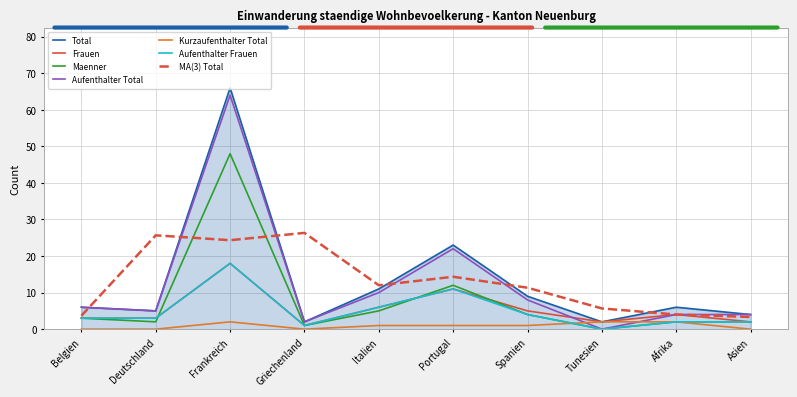

Between which two adjacent categories do Kurzaufenthalter Total and Aufenthalter Frauen first intersect?

Spanien and Tunesien